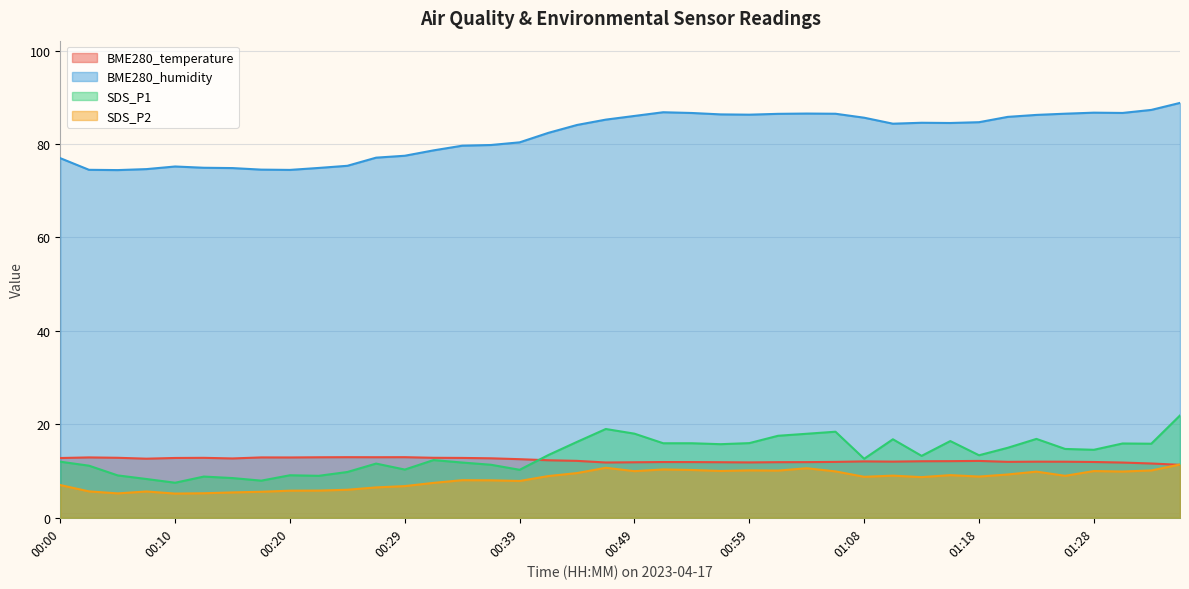

What is the label of the 10th point from the left?

00:22